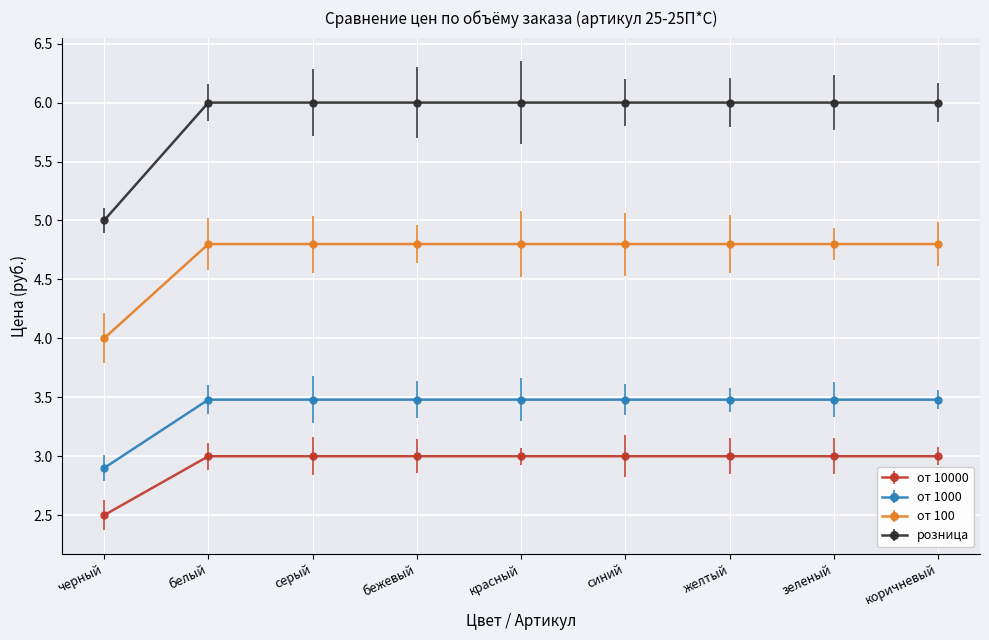

Where is от 10000 nearest to the value 2?

черный